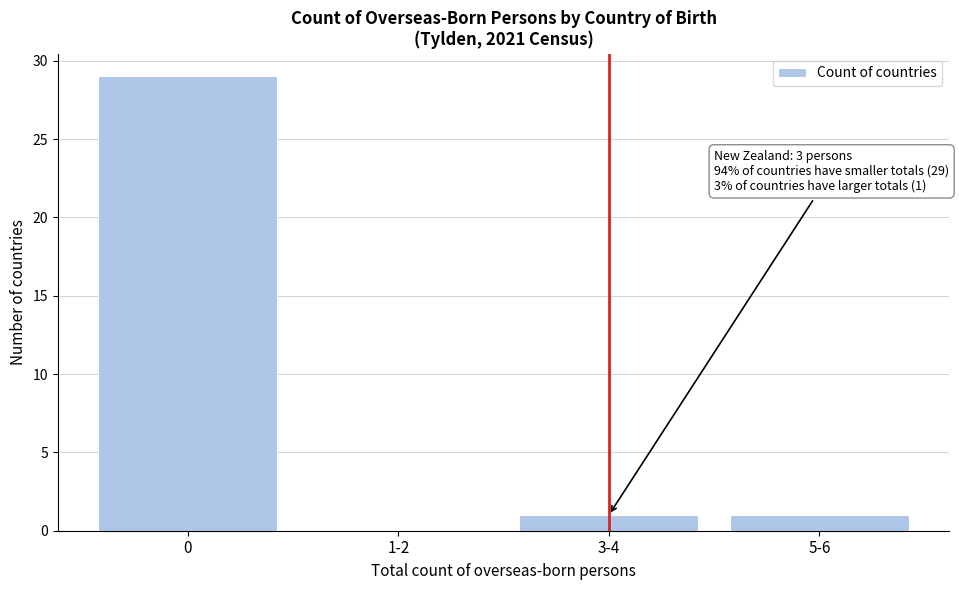

Reading left to right, transcribe all the data shown in this chart.

0=29	1-2=0	3-4=1	5-6=1